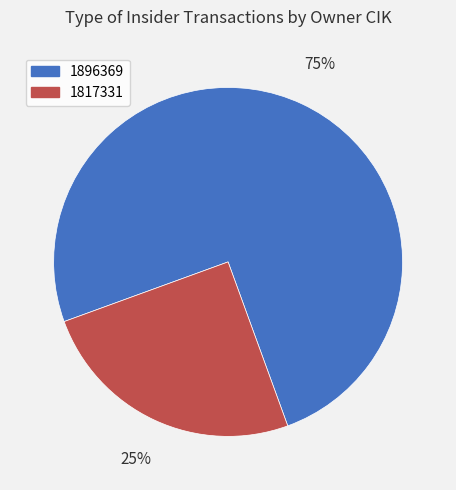

To the nearest percent, what portion does 1896369 represent?

75%